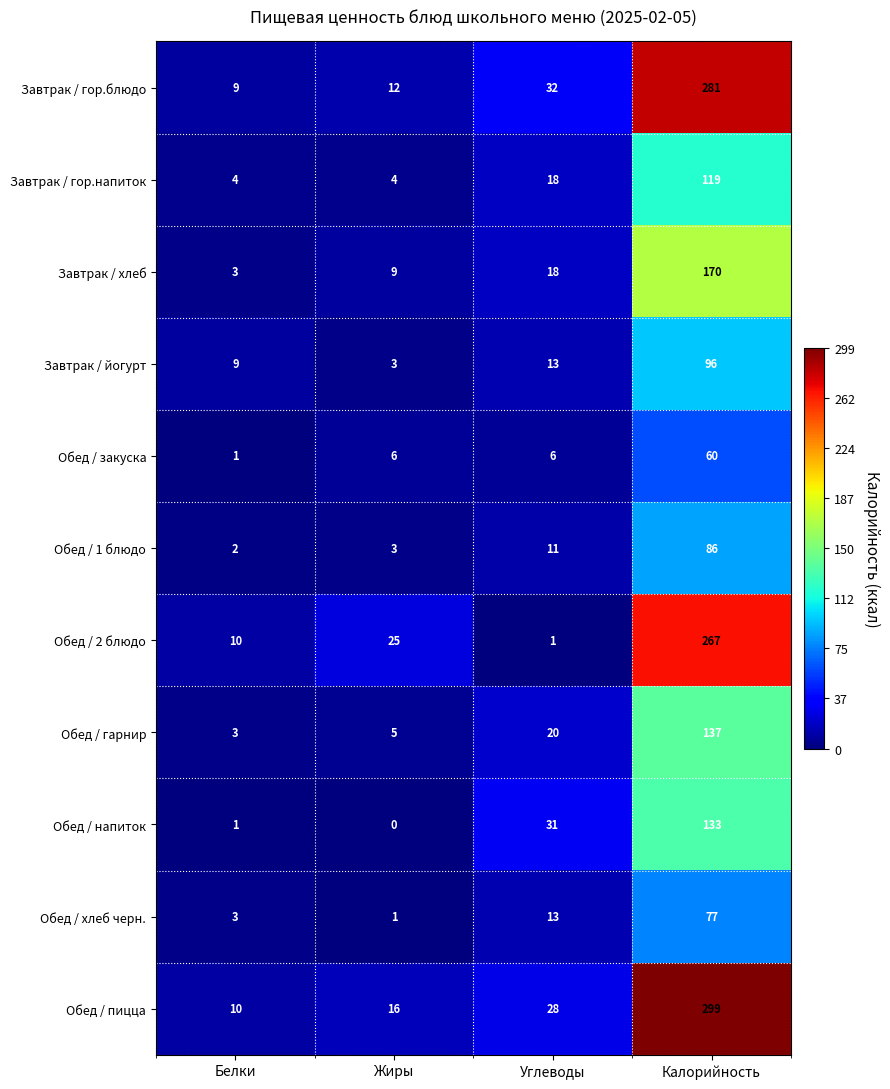

List the labels in order of Обед / 2 блюдо value, largest first.

Калорийность, Жиры, Белки, Углеводы